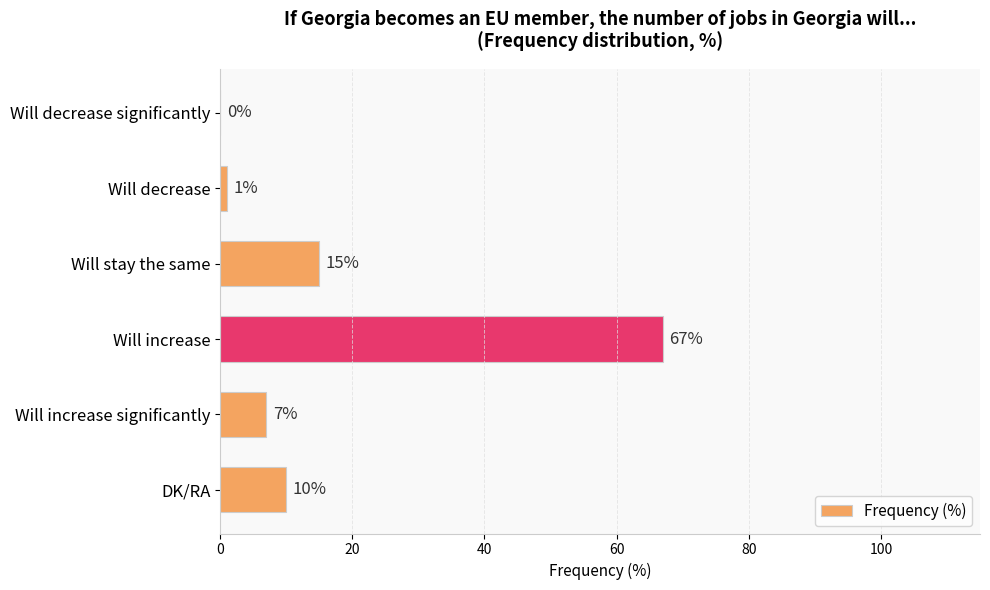

Does the chart contain stacked bars?

No